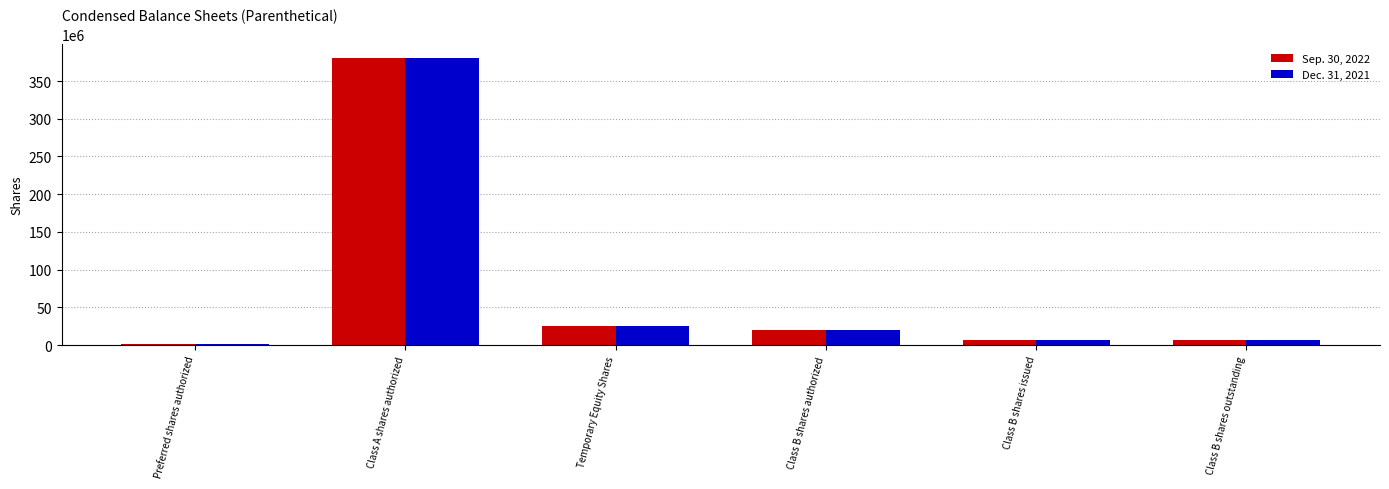

At which category is the sum across all series the highest?

Class A shares authorized